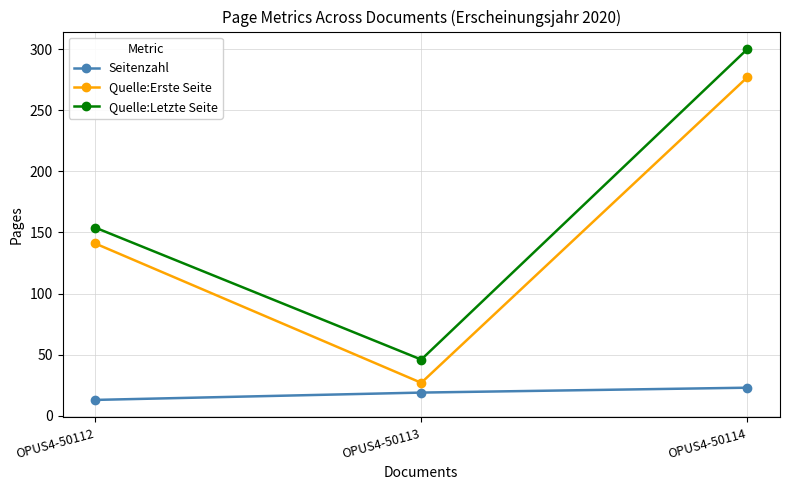

Reading right to left, transcribe all the data shown in this chart.

Seitenzahl: 23	19	13
Quelle:Erste Seite: 277	27	141
Quelle:Letzte Seite: 300	46	154